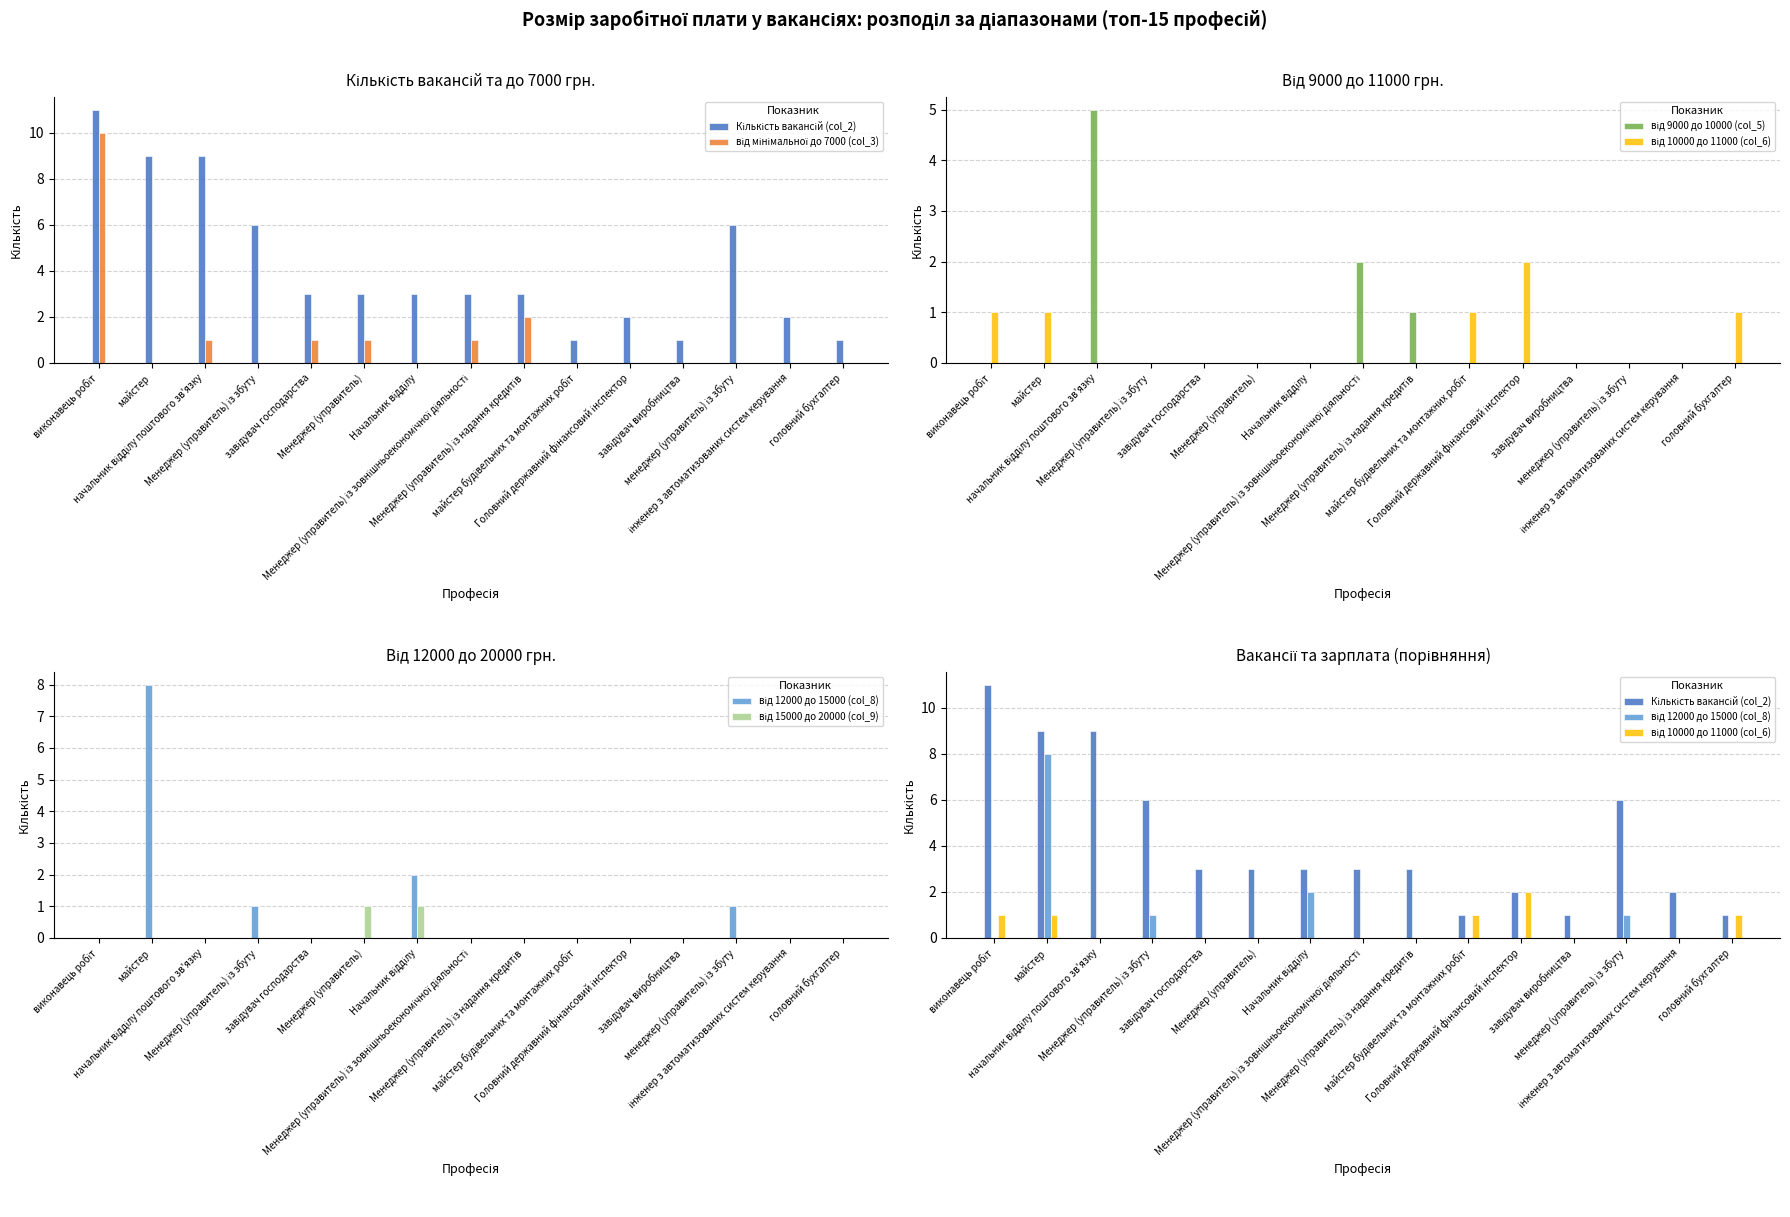

How many groups of bars are there?

15